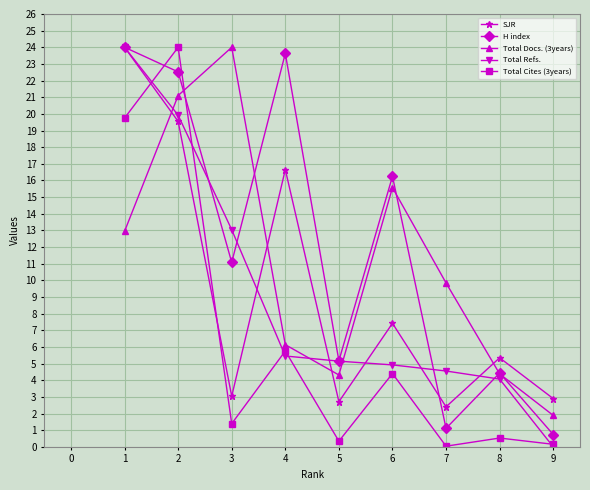

How many lines are shown in the chart?

5